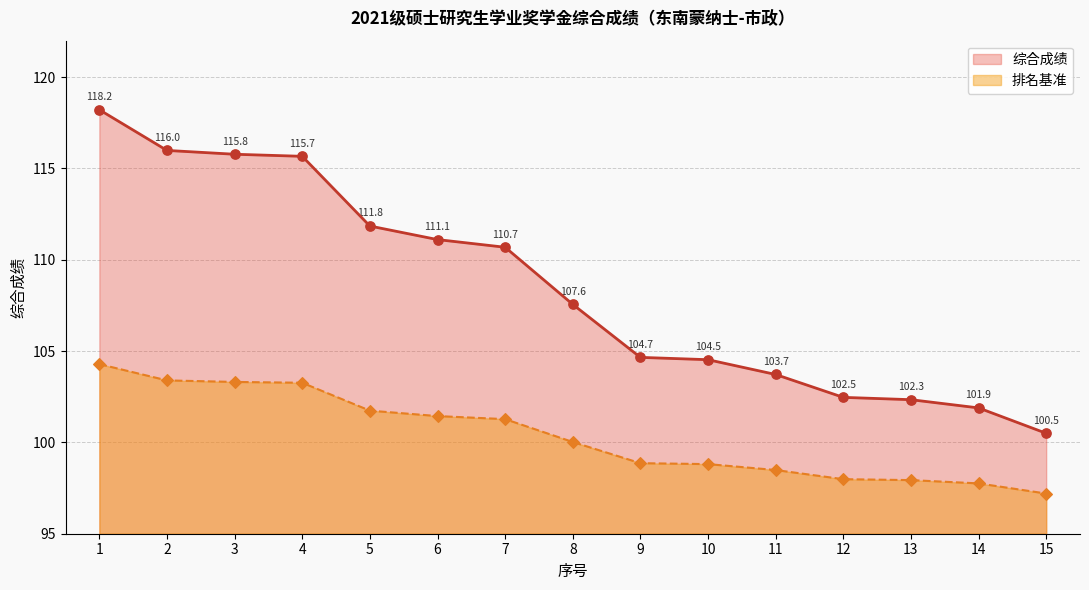

Which series has the largest Y range (max minus min)?

综合成绩